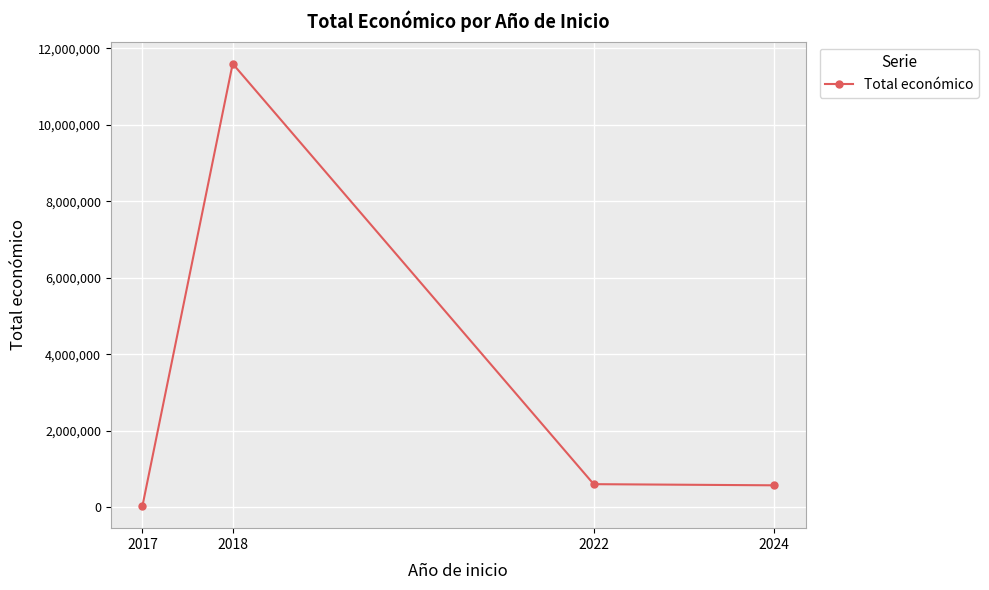

Approximately how many times larger is the value at 2022 compared to 2024?

1.1